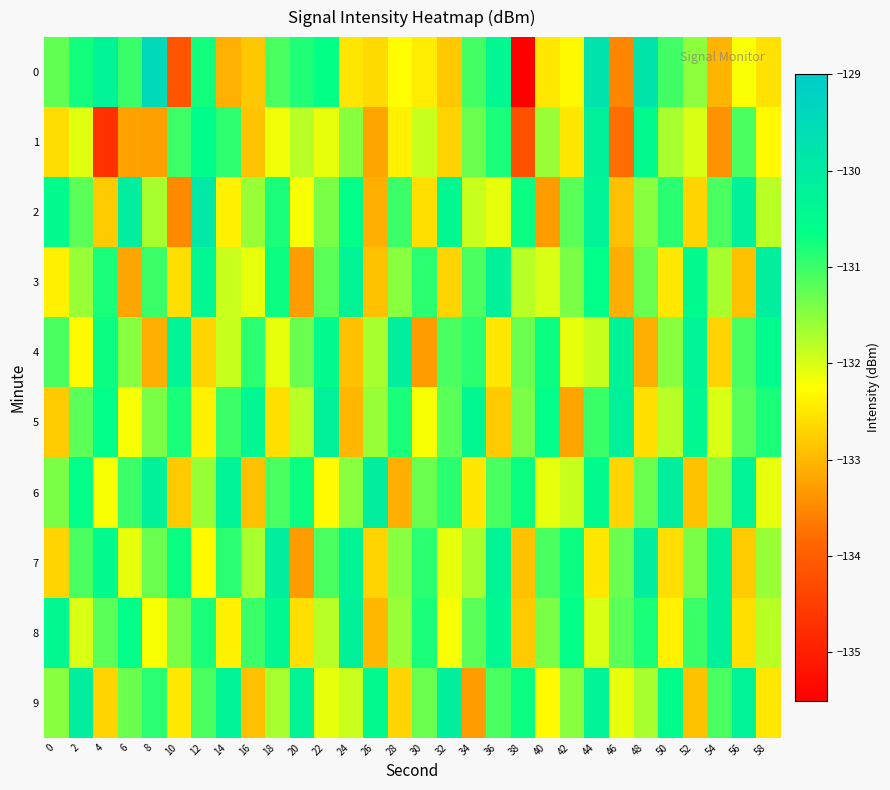

Which has a higher value, 32 or 40?

40